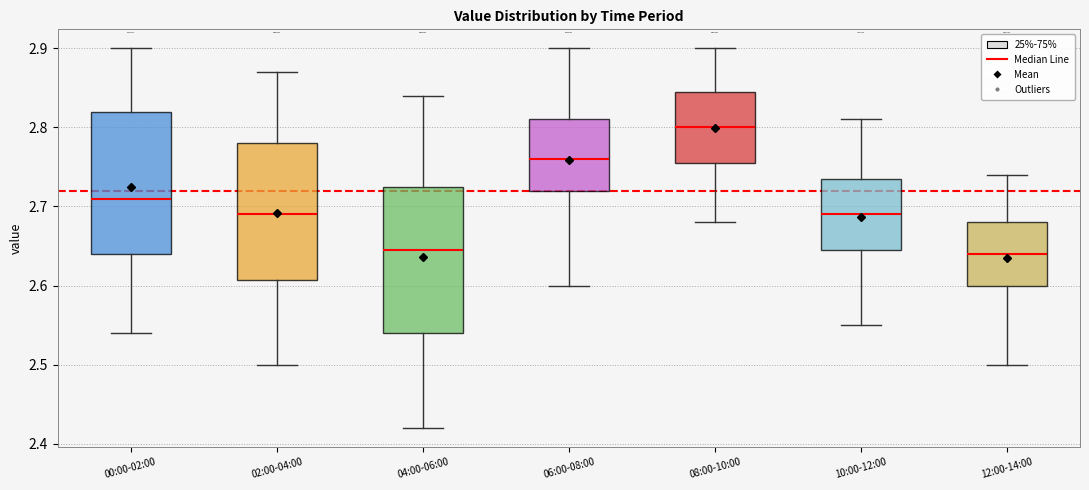

Reading left to right, transcribe this box plot: for each box, give where its median line is, the range the box spans, and where its two whiskers end, as read against the y-axis. The values are not printed on the chart, so give them approximately, as read against the axis.

00:00-02:00: median 2.71, box 2.64 to 2.82, whiskers 2.54 to 2.90
02:00-04:00: median 2.69, box 2.61 to 2.78, whiskers 2.50 to 2.87
04:00-06:00: median 2.65, box 2.54 to 2.73, whiskers 2.42 to 2.84
06:00-08:00: median 2.76, box 2.72 to 2.81, whiskers 2.60 to 2.90
08:00-10:00: median 2.80, box 2.76 to 2.85, whiskers 2.68 to 2.90
10:00-12:00: median 2.69, box 2.65 to 2.74, whiskers 2.55 to 2.81
12:00-14:00: median 2.64, box 2.60 to 2.68, whiskers 2.50 to 2.74